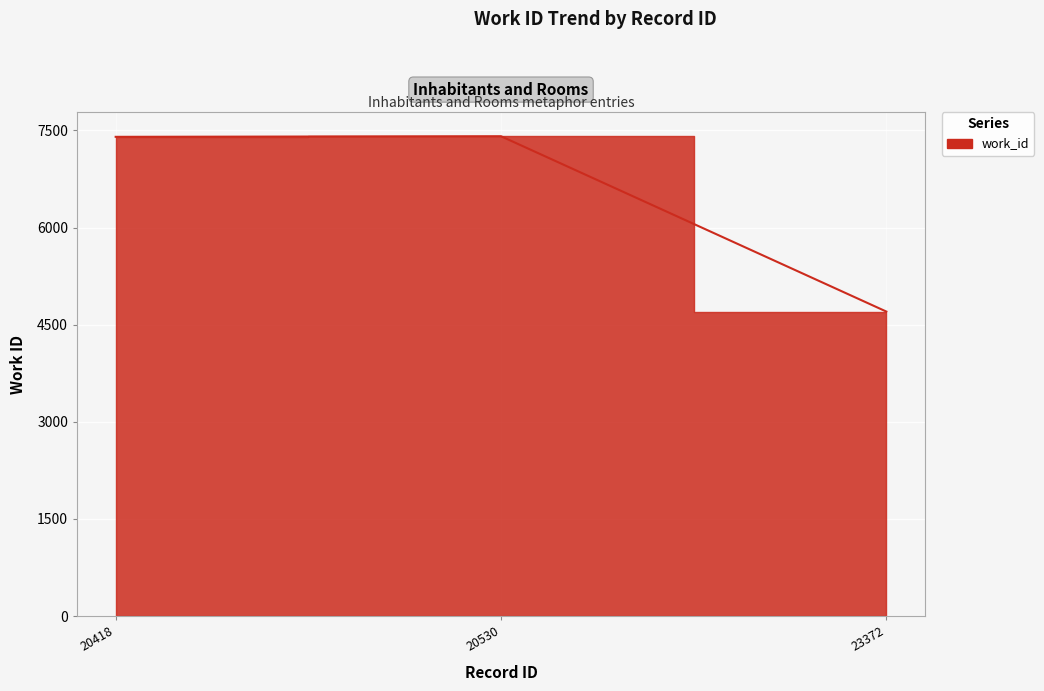

Which label corresponds to the largest value in the chart?

20530